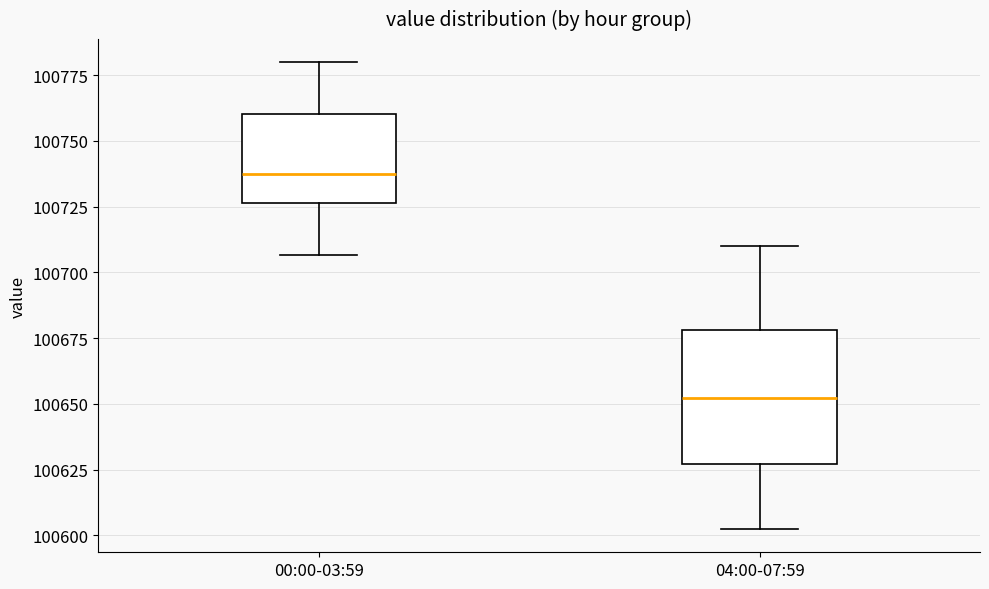

Reading left to right, transcribe this box plot: for each box, give where its median line is, the range the box spans, and where its two whiskers end, as read against the y-axis. The values are not printed on the chart, so give them approximately, as read against the axis.

00:00-03:59: median 100735, box 100725 to 100760, whiskers 100705 to 100780
04:00-07:59: median 100650, box 100625 to 100680, whiskers 100600 to 100710